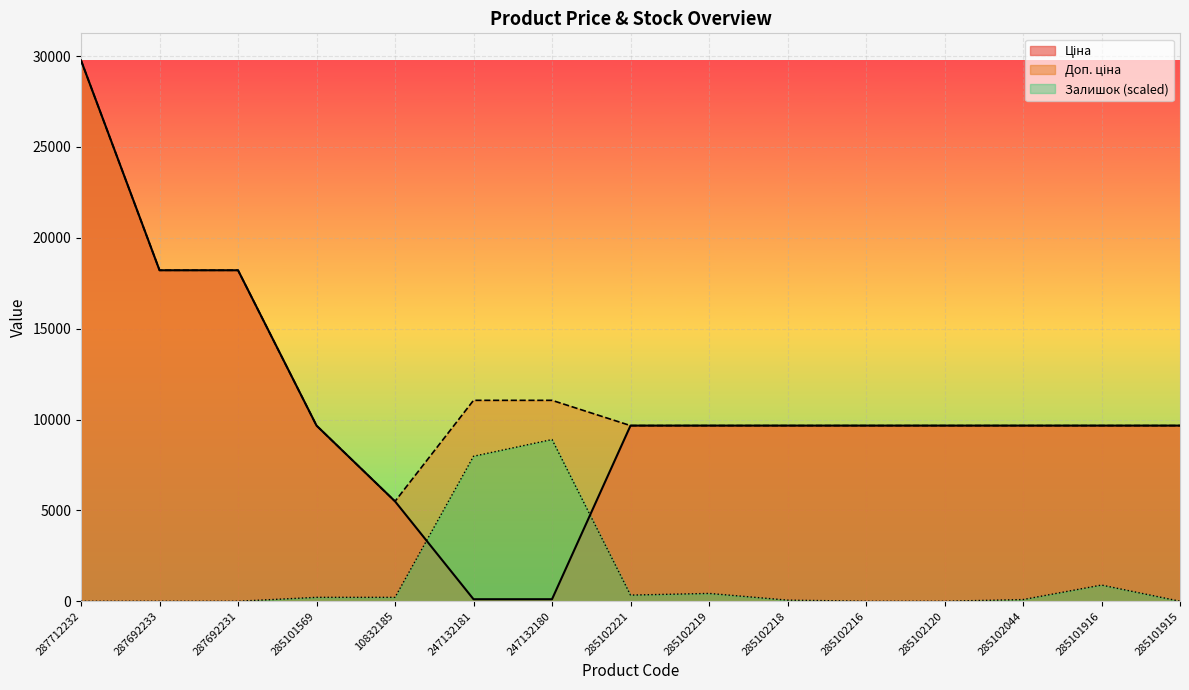

Between 285102219 and 285102044, which is larger?

285102219